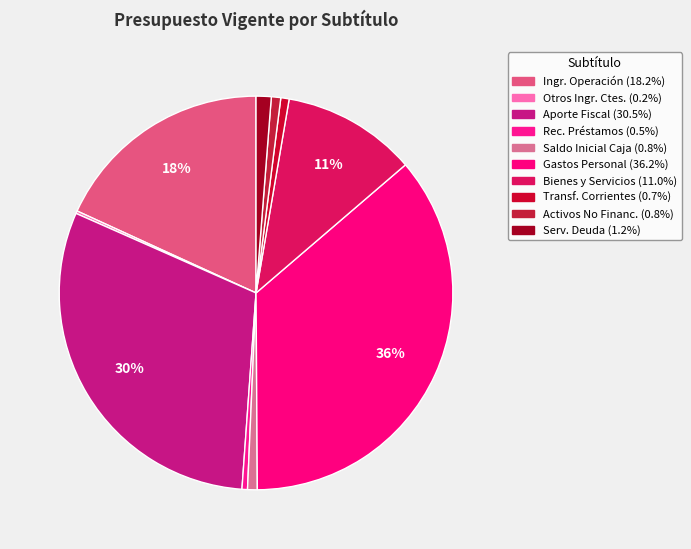

How many segments does this pie chart have?

10